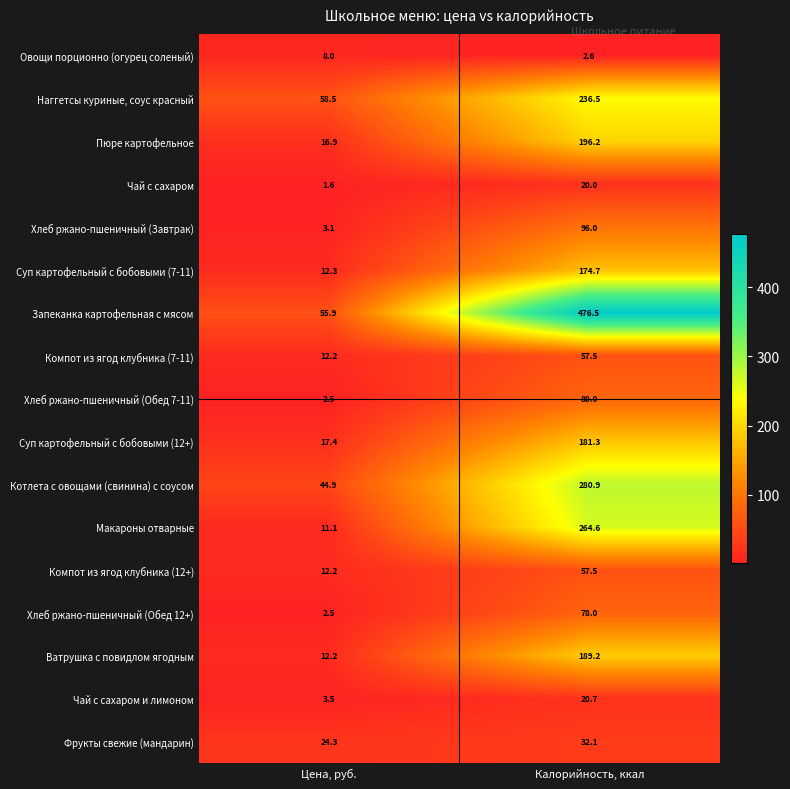

What is the sum of all Ватрушка с повидлом ягодным values?

201.4